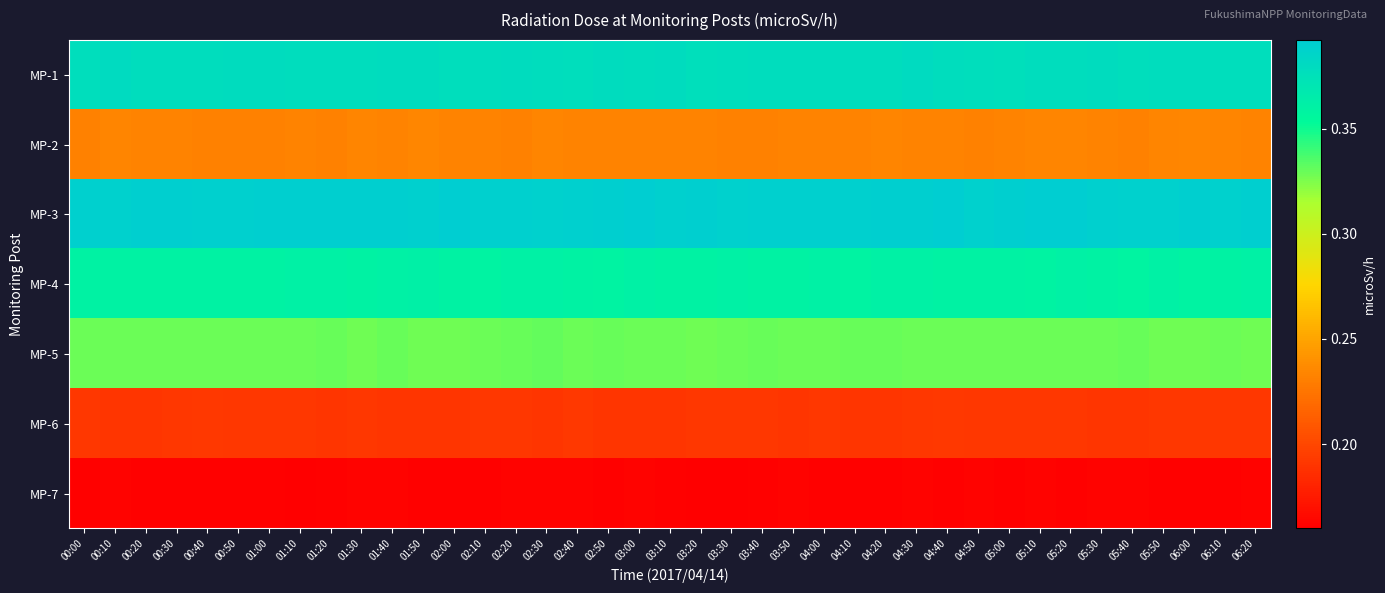

What is the total value across all series at 05:10?

2.0